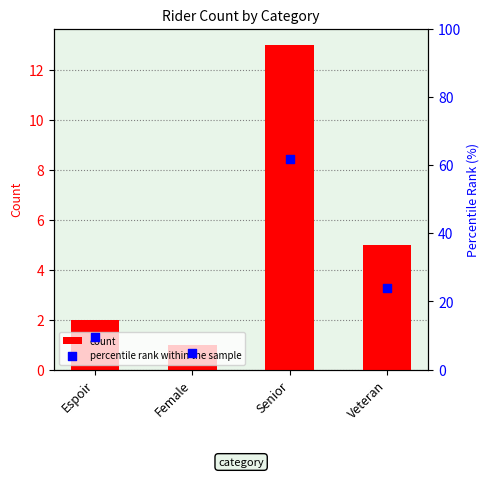

What are all the series names shown in the legend?

count, percentile rank within the sample